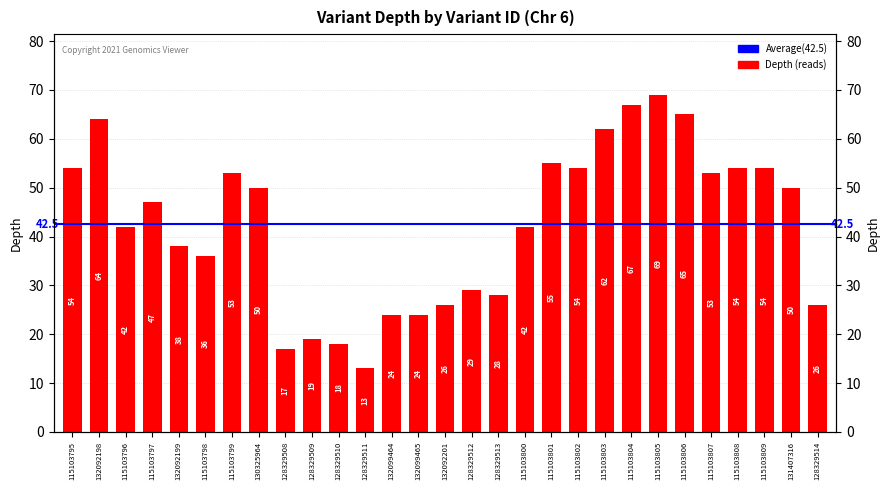

At which label does the data first exceed 47?

115103795